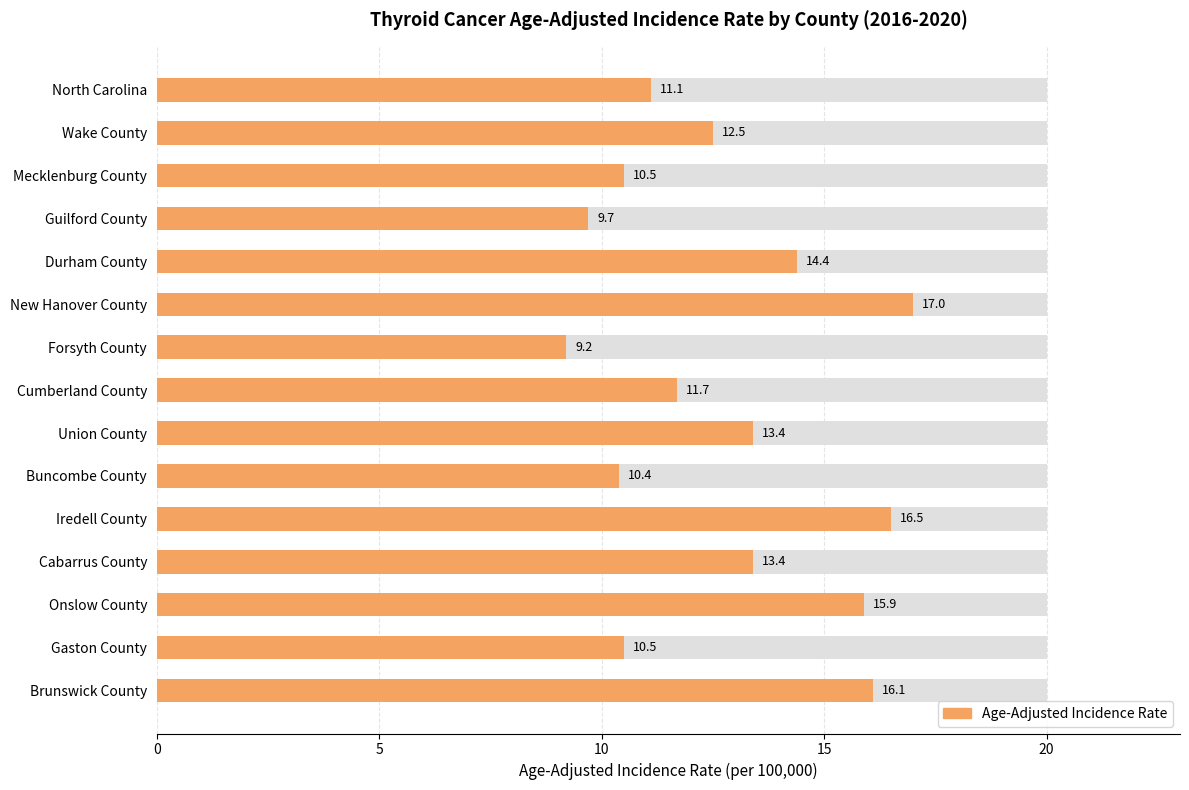

What is the minimum value shown in the chart?

9.2